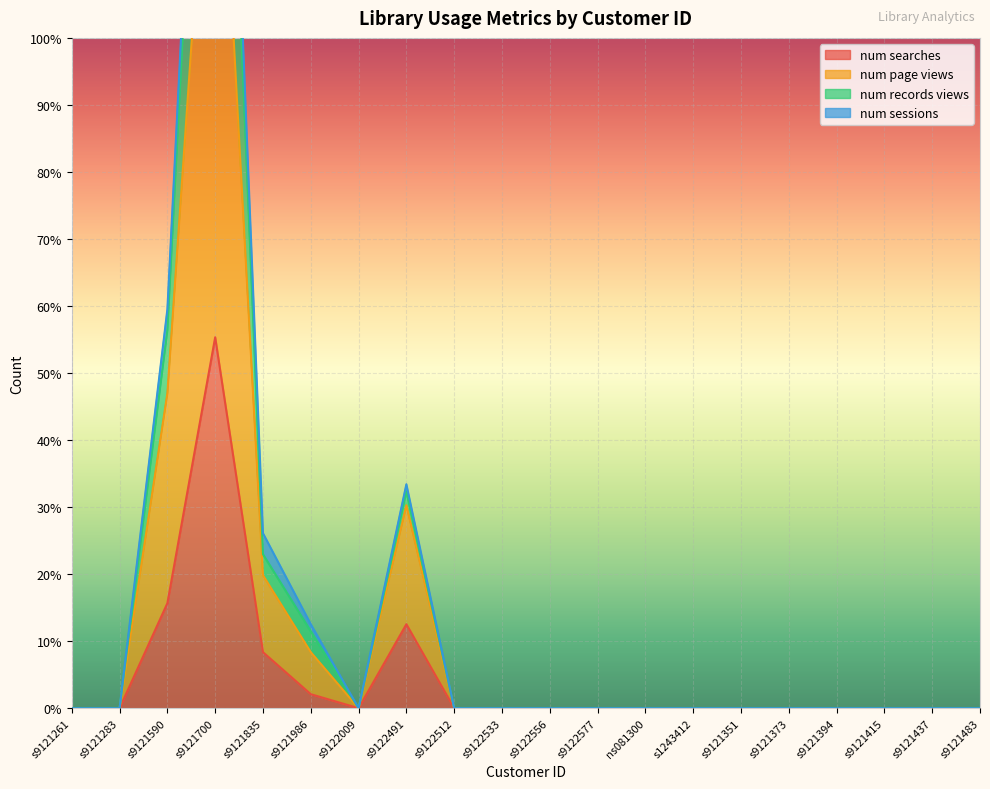

True or false: num records views and num searches cross at least once.

False